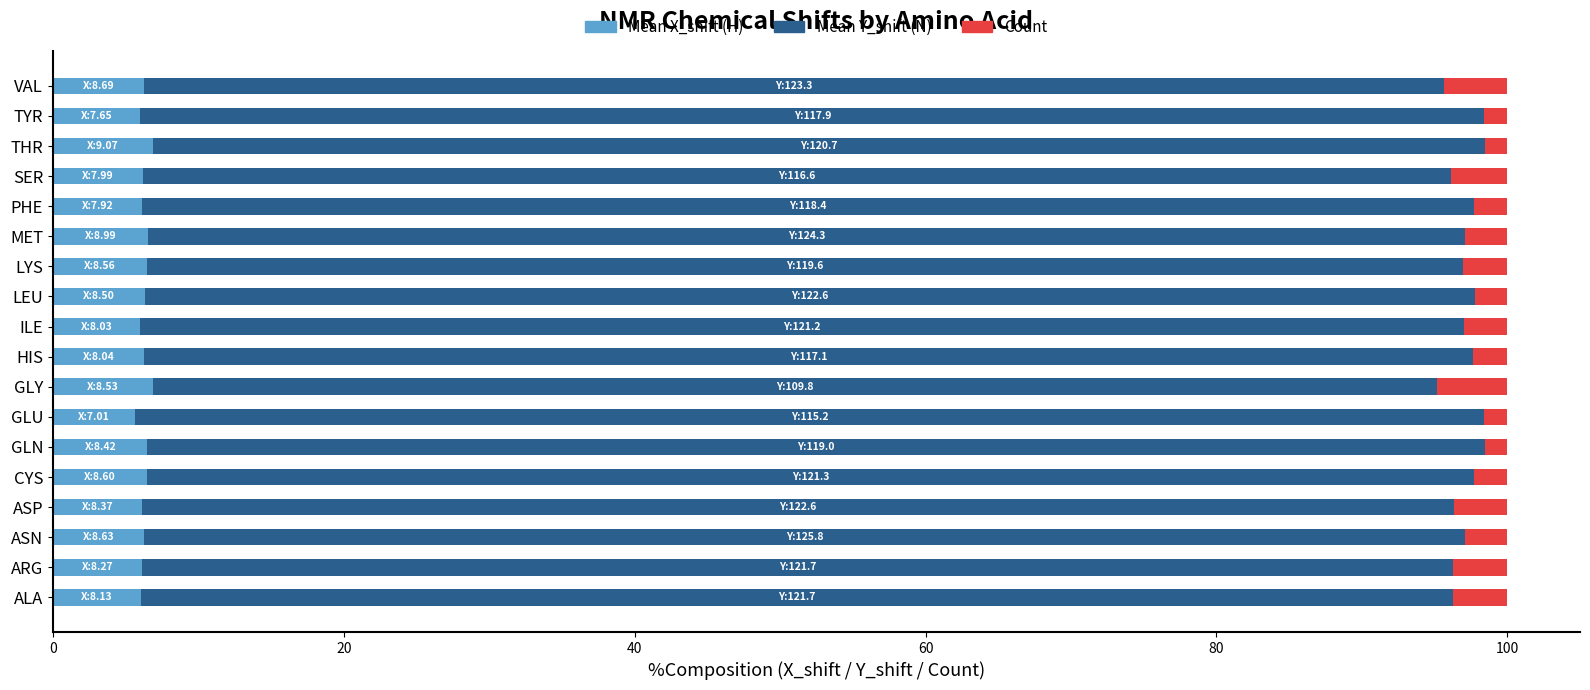

What is the minimum value for Mean X_shift (H)?

5.6